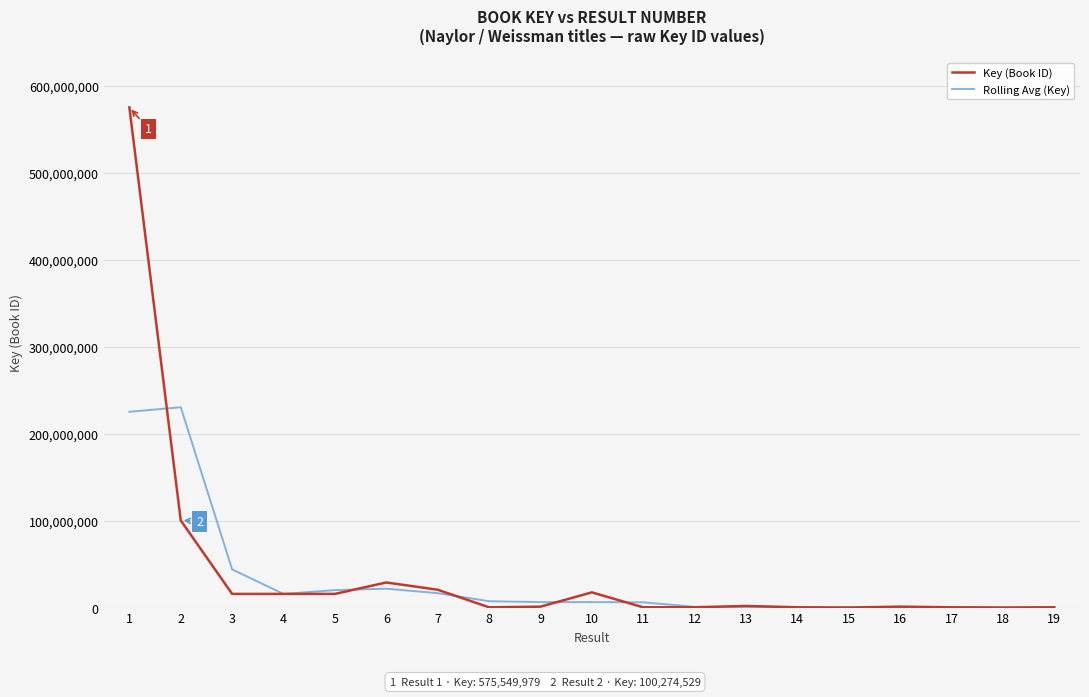

Rank the series at 8 from lowest to highest value.

Key (Book ID), Rolling Avg (Key)